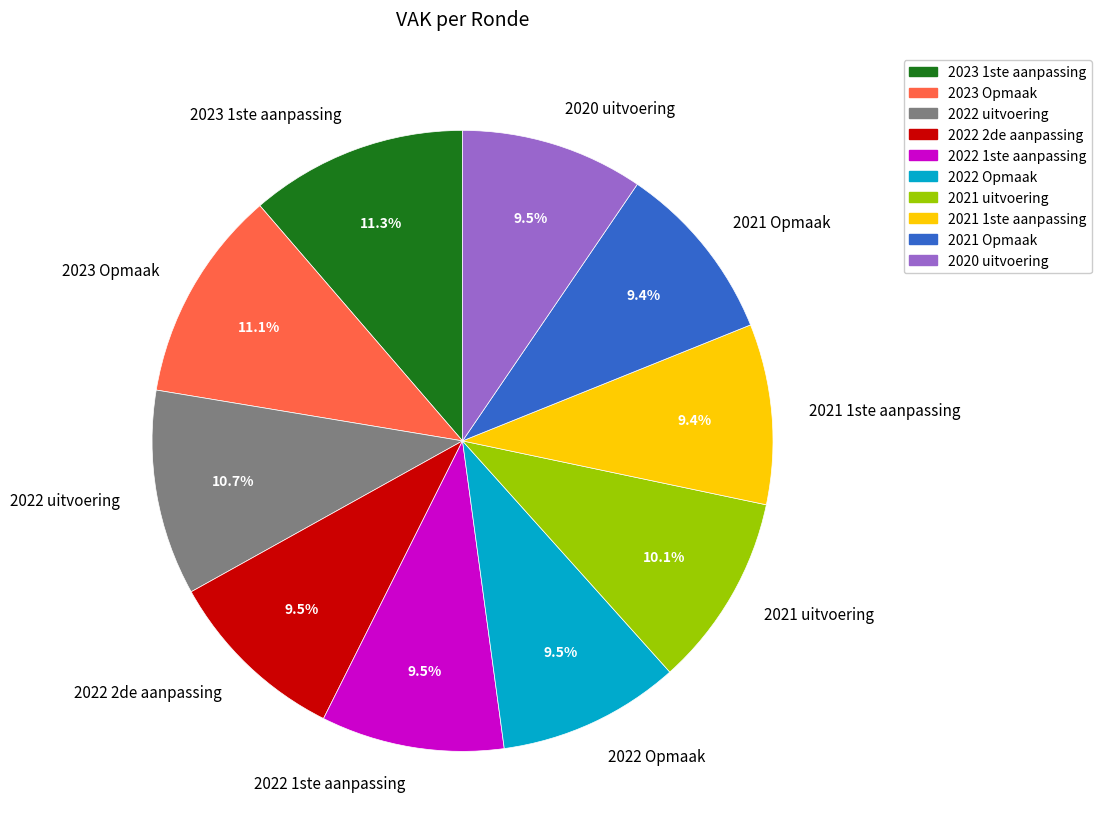

What portion of the pie excludes 2021 uitvoering?

89.9%